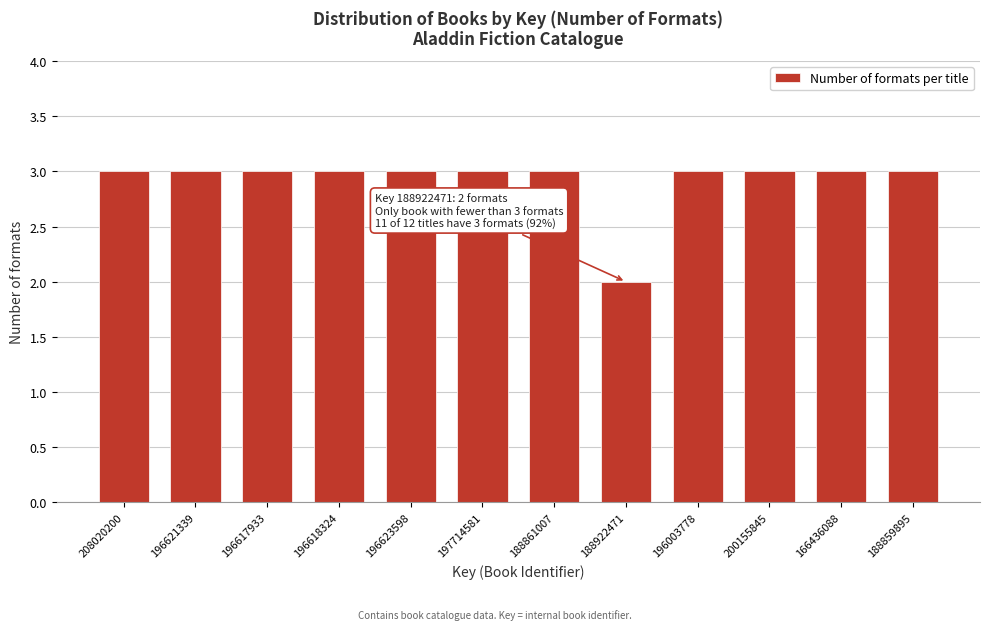

Reading left to right, extract all data points from this chart.

3	3	3	3	3	3	3	2	3	3	3	3